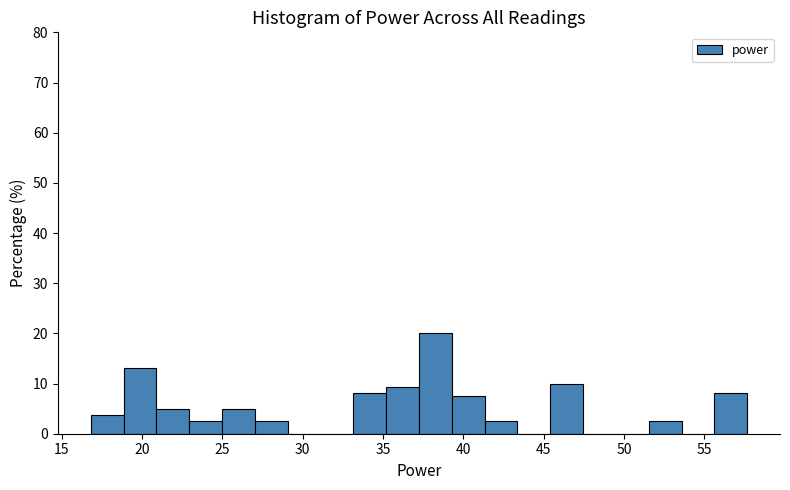

How tall is the bar that spans 37.0 to 39.5 on the x-axis? Neither the bar edges nor the heights are printed on the chart, so give them approximately, as read against the axes.

20